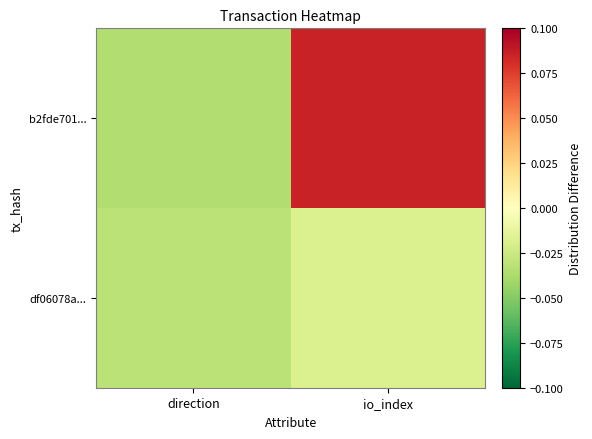

At which category is the sum across all series the highest?

io_index